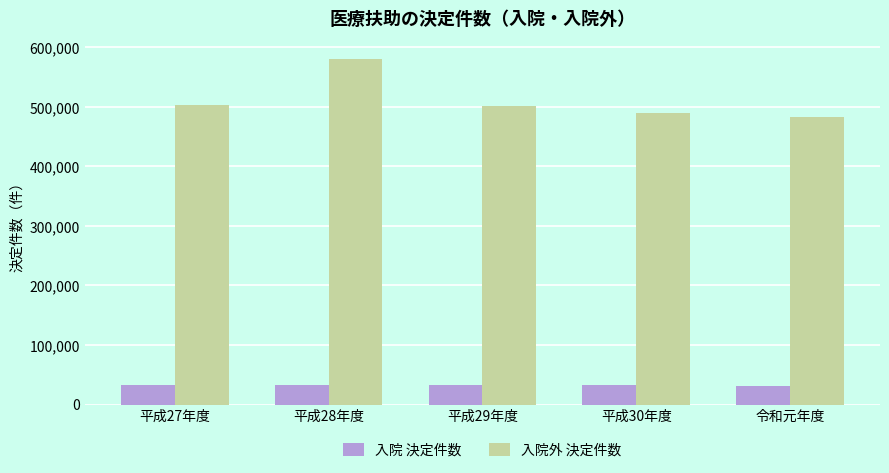

What is the lowest value of the 入院外 決定件数 series?

482626